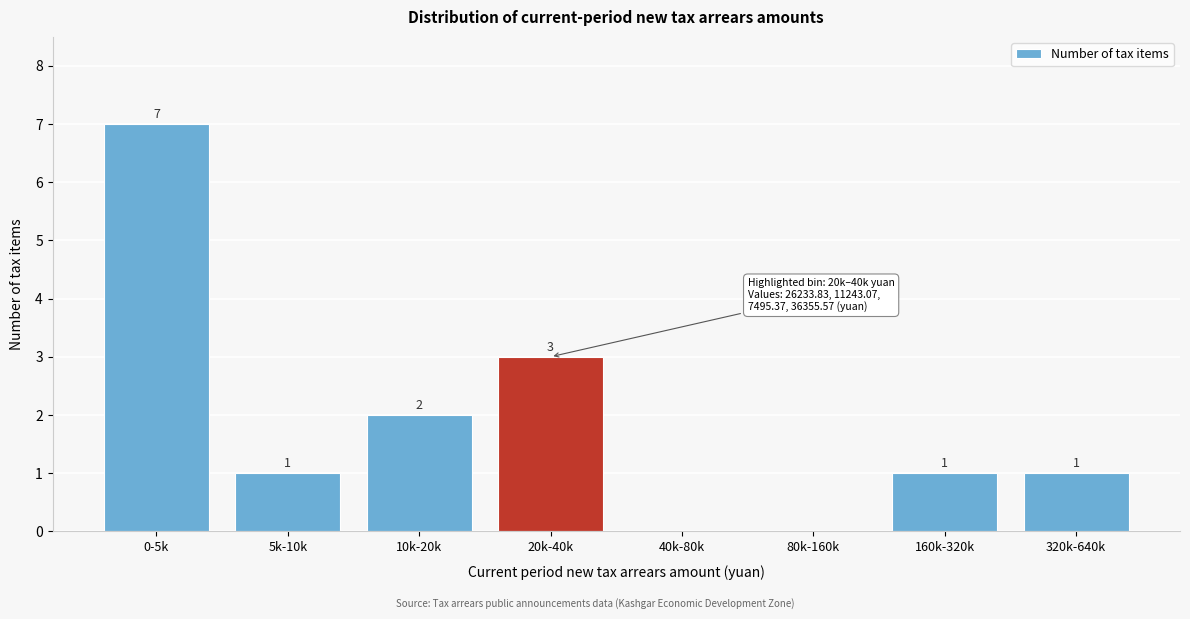

Reading left to right, extract all data points from this chart.

0-5k=7	5k-10k=1	10k-20k=2	20k-40k=3	40k-80k=0	80k-160k=0	160k-320k=1	320k-640k=1